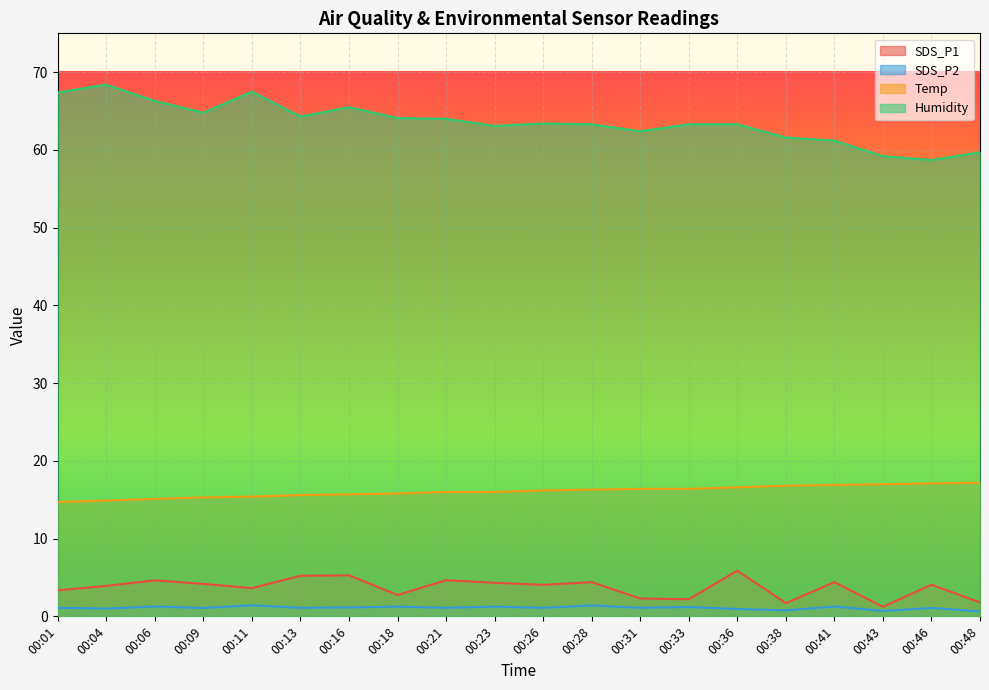

Does the chart display data point markers on the line(s)?

No